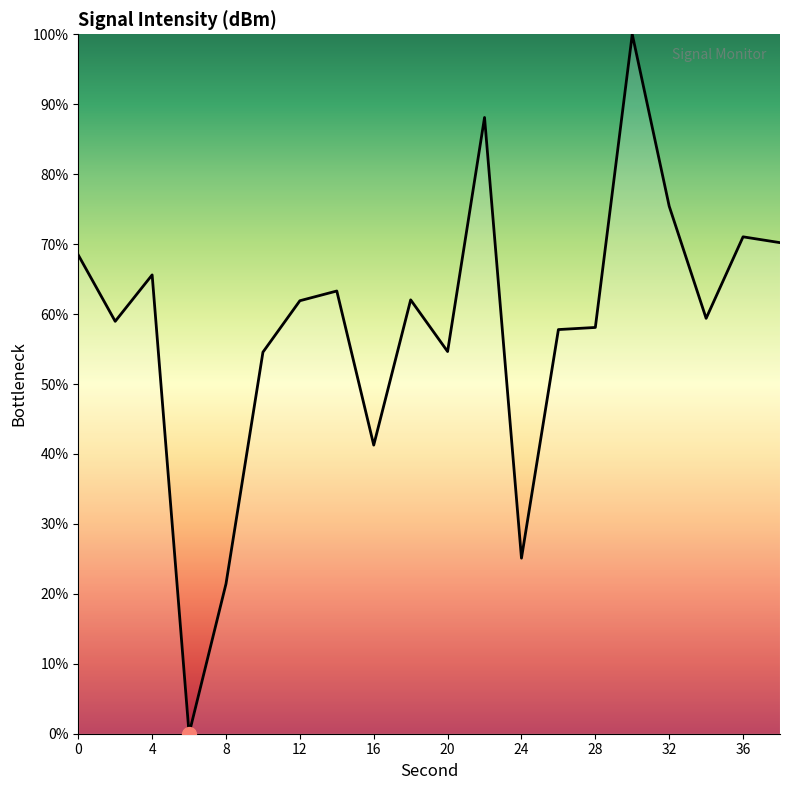

What is the maximum value shown in the chart?

100.0